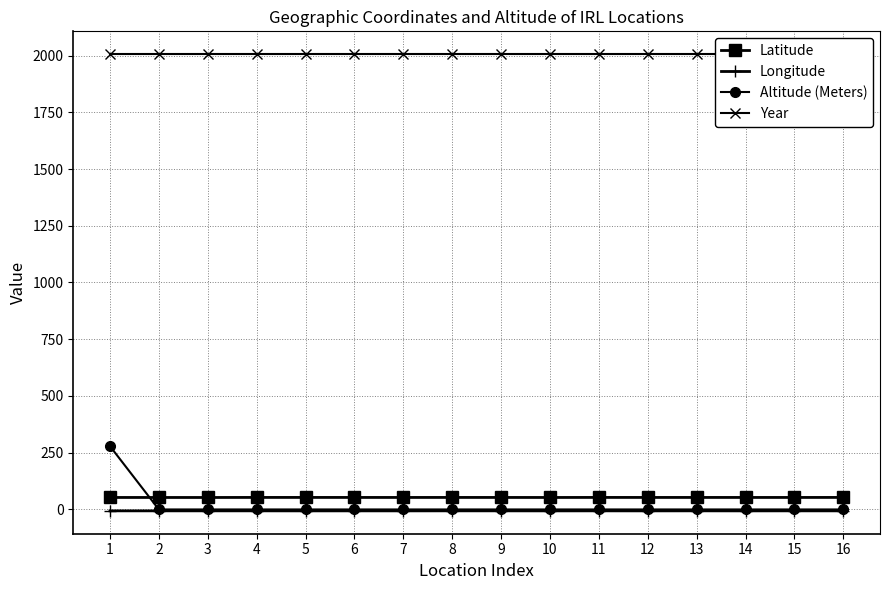

Does the chart have visible grid lines?

Yes